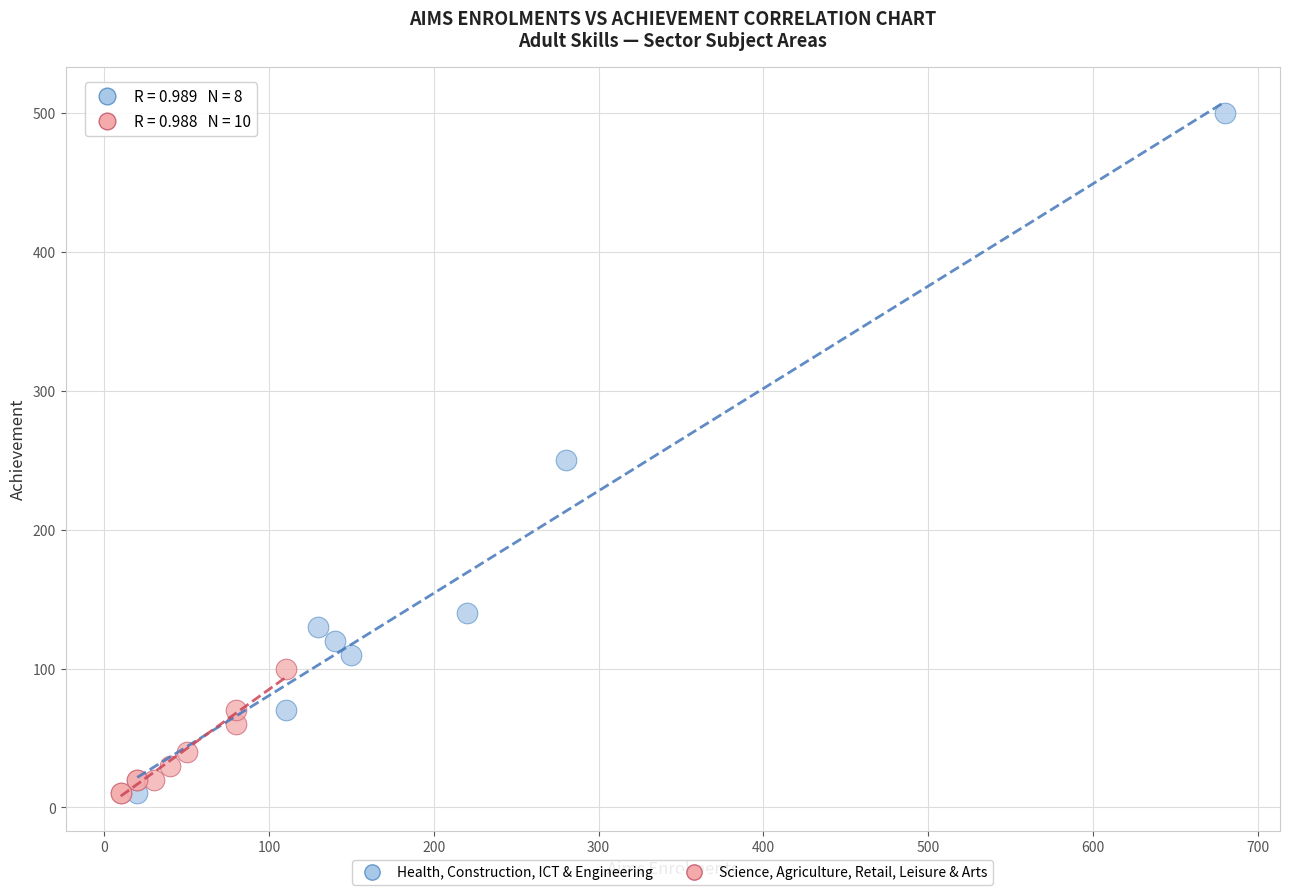

Which series contains the highest Y value?

Health, Construction, ICT & Engineering